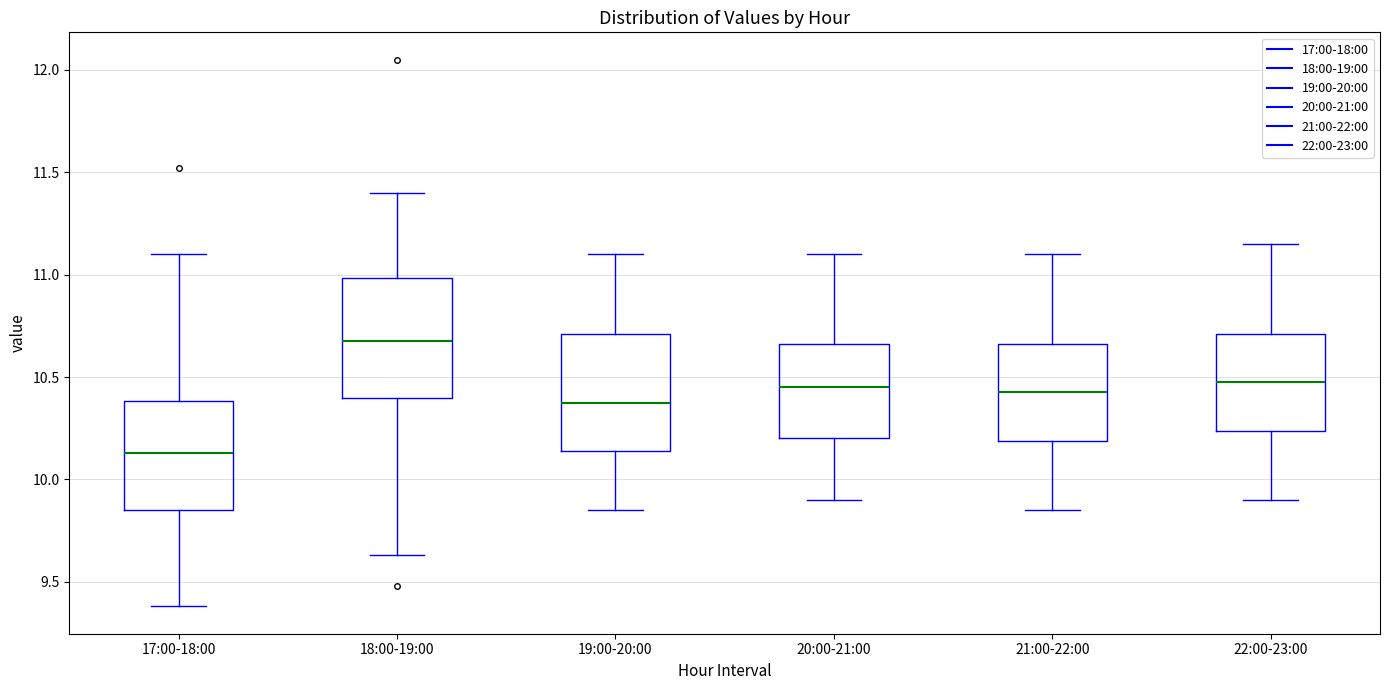

Reading left to right, transcribe this box plot: for each box, give where its median line is, the range the box spans, and where its two whiskers end, as read against the y-axis. The values are not printed on the chart, so give them approximately, as read against the axis.

17:00-18:00: median 10.15, box 9.85 to 10.40, whiskers 9.40 to 11.10
18:00-19:00: median 10.70, box 10.40 to 11.00, whiskers 9.65 to 11.40
19:00-20:00: median 10.40, box 10.15 to 10.70, whiskers 9.85 to 11.10
20:00-21:00: median 10.45, box 10.20 to 10.65, whiskers 9.90 to 11.10
21:00-22:00: median 10.45, box 10.20 to 10.65, whiskers 9.85 to 11.10
22:00-23:00: median 10.50, box 10.25 to 10.70, whiskers 9.90 to 11.15